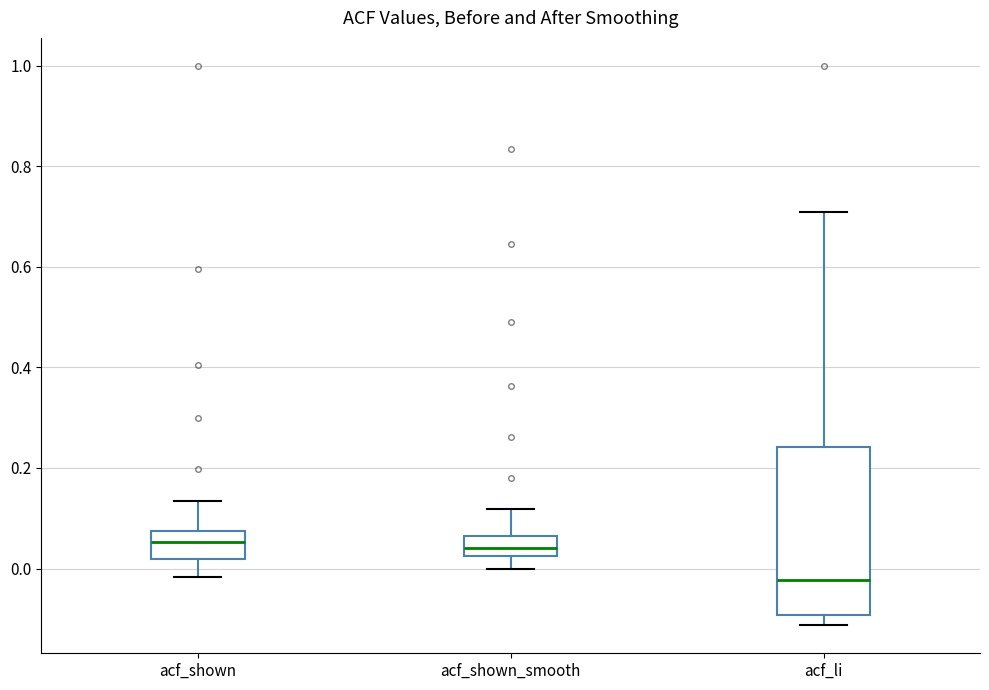

Which box is the tallest, from its lower edge to its upper edge?

acf_li